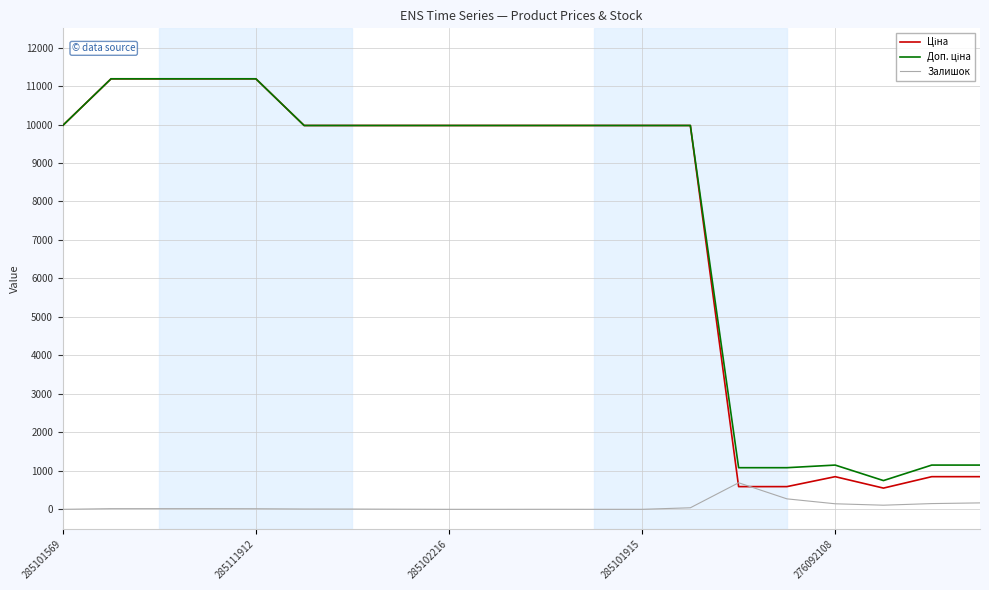

What is the total value across all series at 285101915?

19950.0